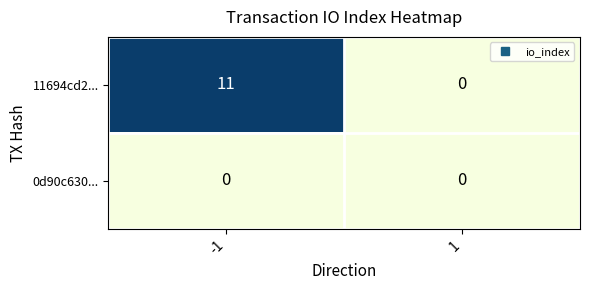

What is the maximum value shown in the chart?

11